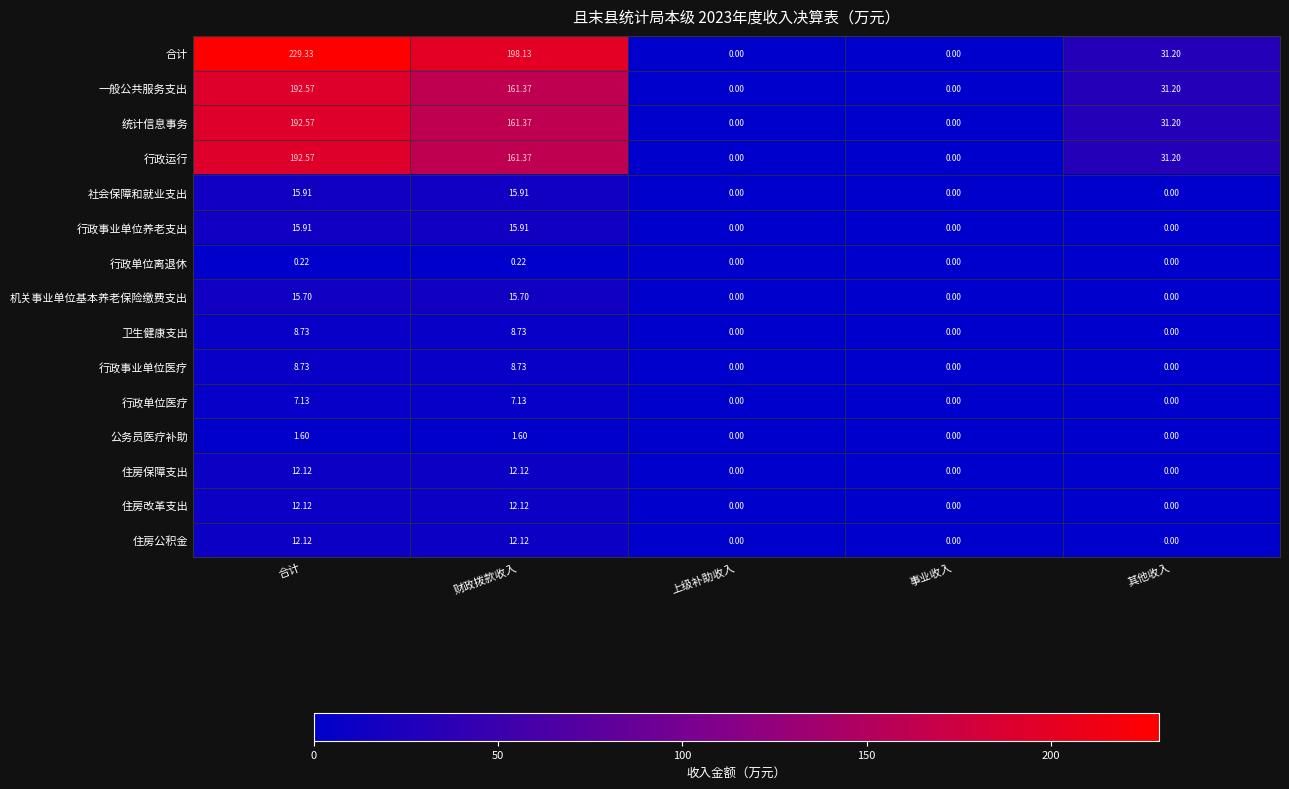

Count the number of categories in the chart.

5